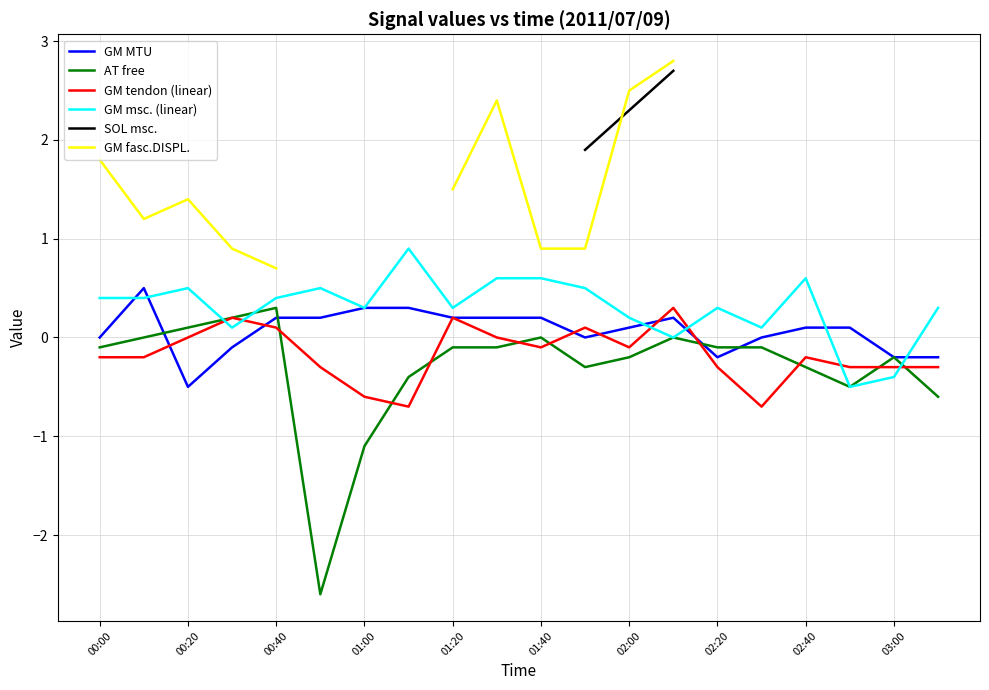

True or false: GM msc. (linear) and GM tendon (linear) cross at least once.

True